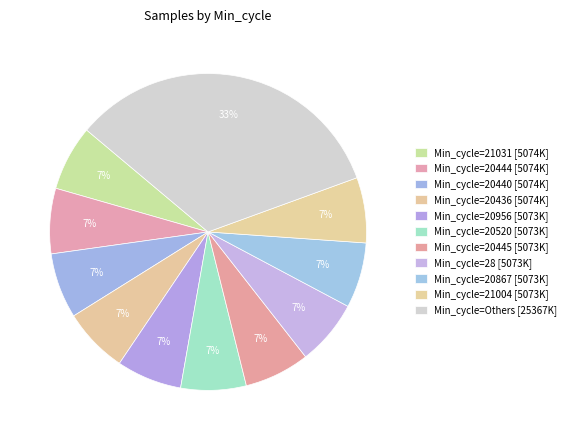

Is there a majority slice in this chart?

No